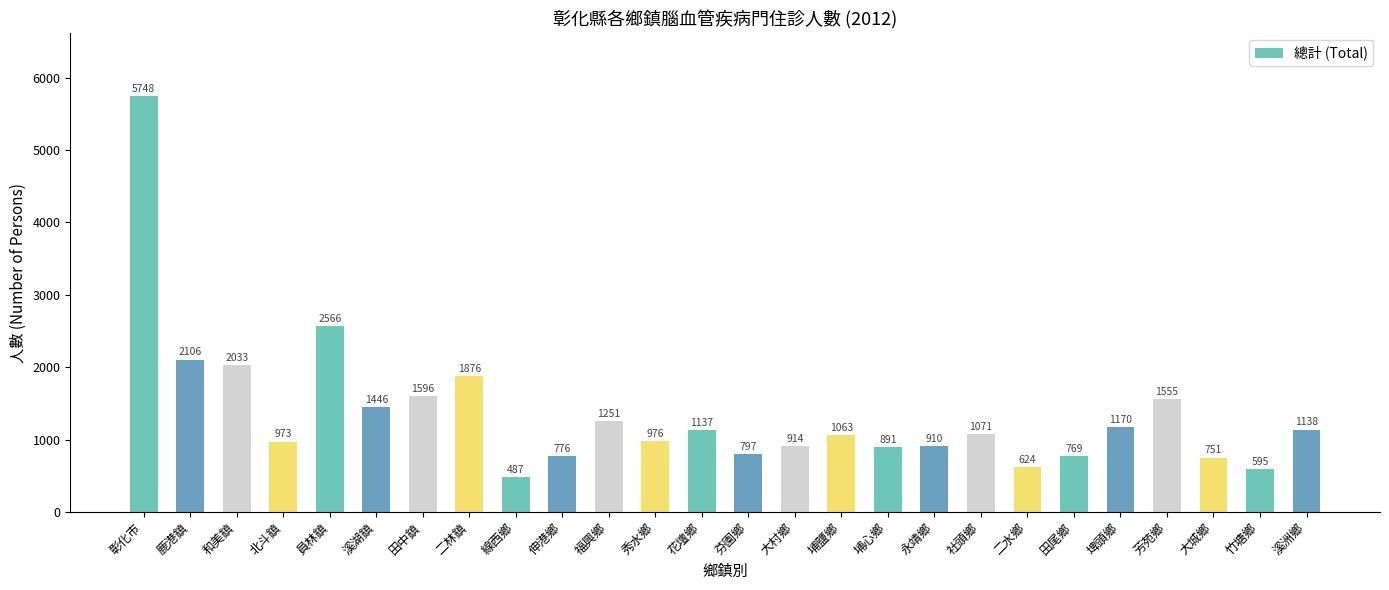

What is the difference between the second highest and minimum values?

2079